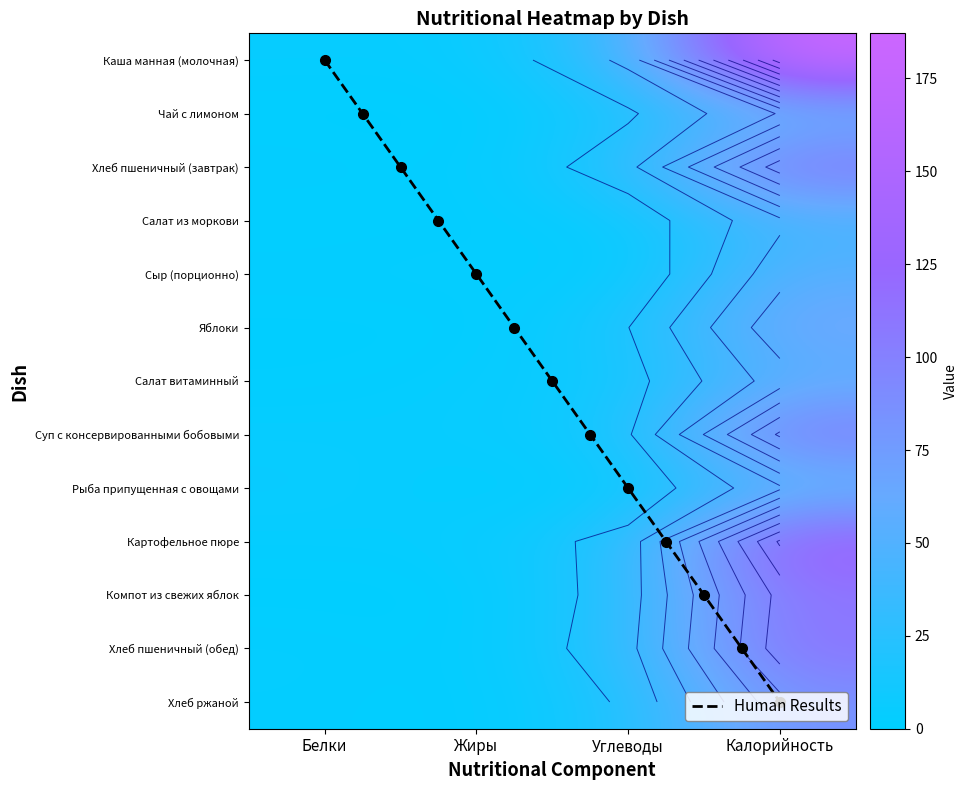

Which category has the highest value in the Каша манная (молочная) series?

Калорийность